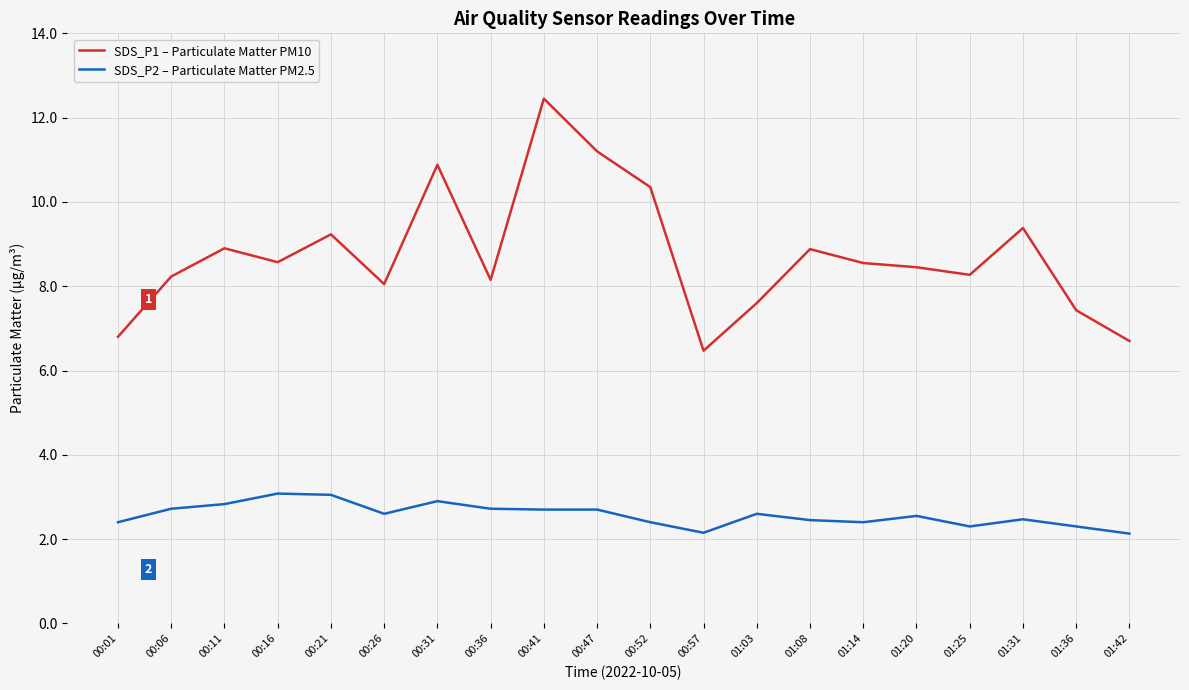

Rank the series by their maximum value, from highest to lowest.

SDS_P1 – Particulate Matter PM10, SDS_P2 – Particulate Matter PM2.5